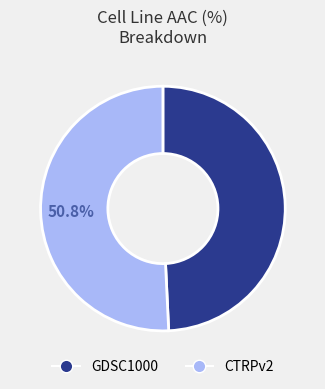

The CTRPv2 slice represents 51% of the pie. True or false?

True